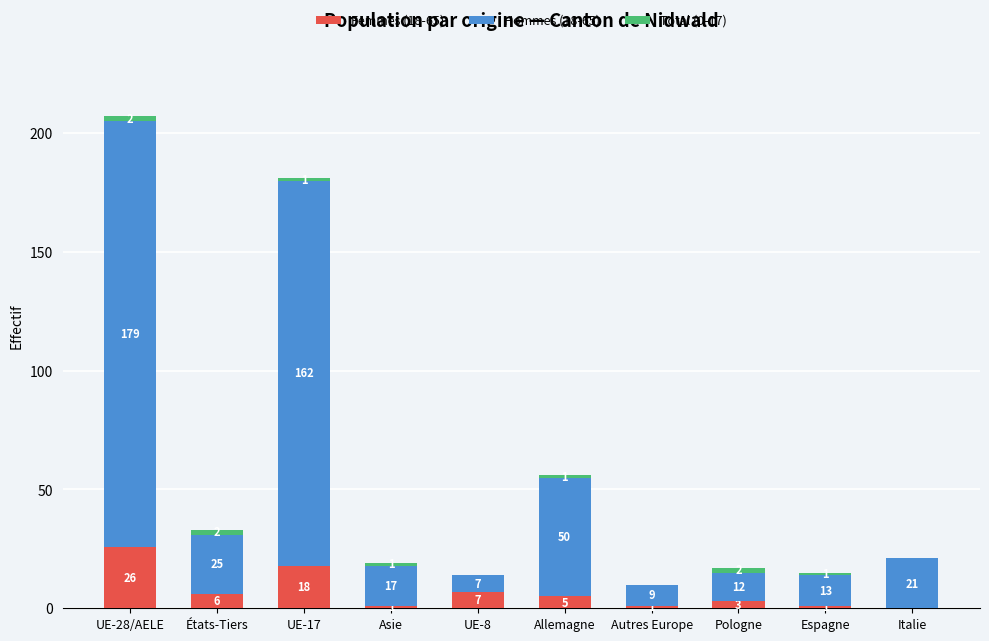

The Femmes (18-65) series shows 1 at Asie. True or false?

True